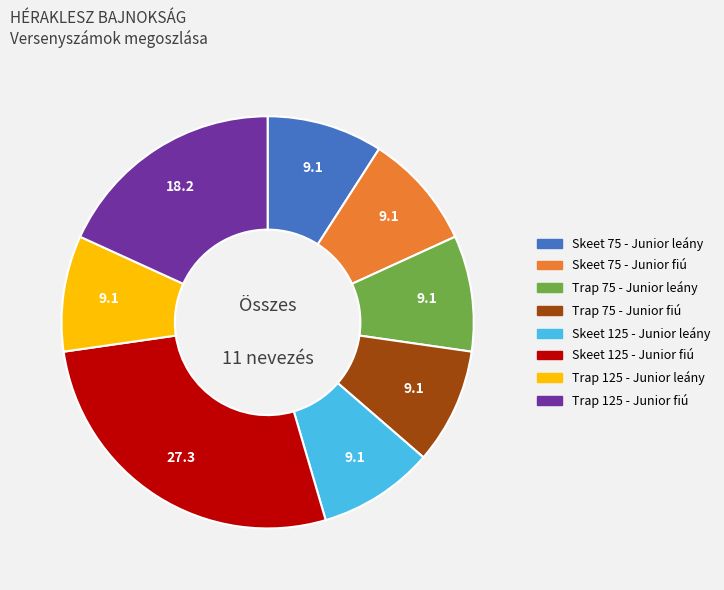

What is the largest slice in the pie chart?

Skeet 125 - Junior fiú